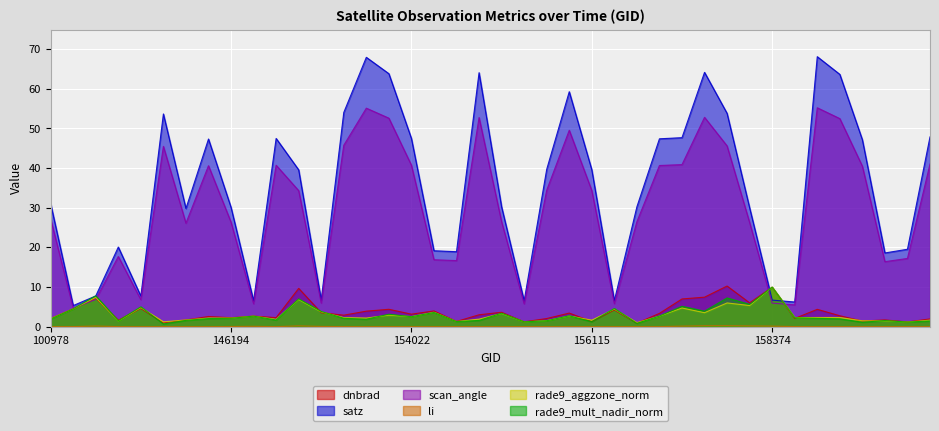

After their last crossing, which series has the higher values: rade9_mult_nadir_norm or scan_angle?

scan_angle